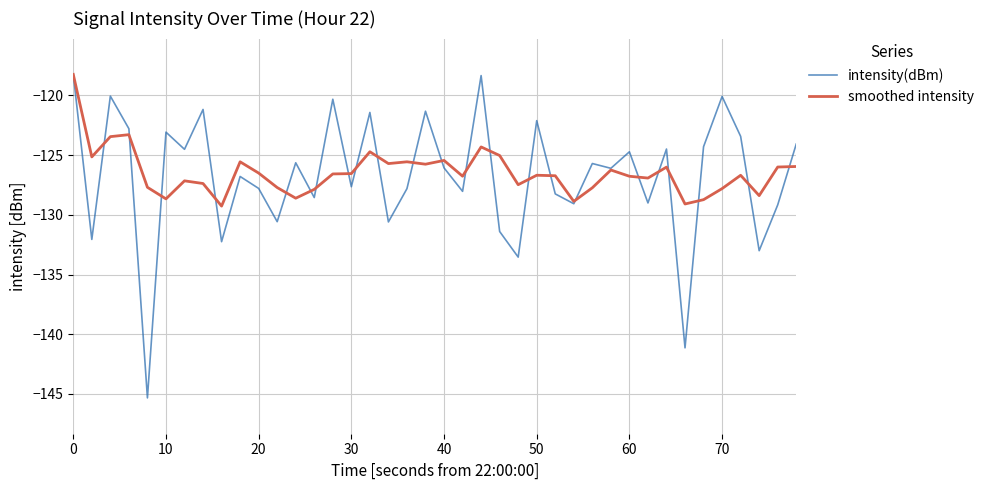

What is the average value of the intensity(dBm) series?

-126.7